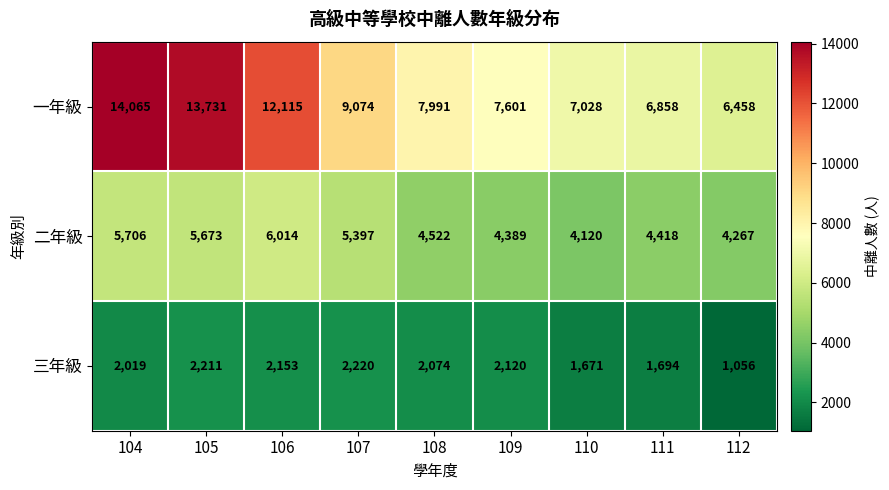

What is the sum of the 一年級 values at 105 and 104?

27796